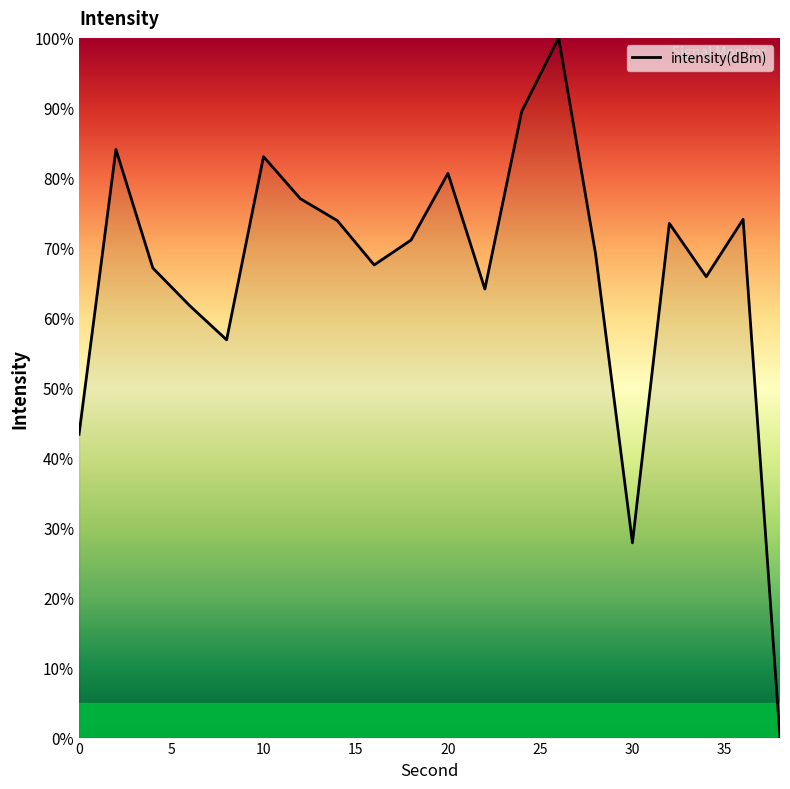

Is this an area chart (filled region under the line)?

No